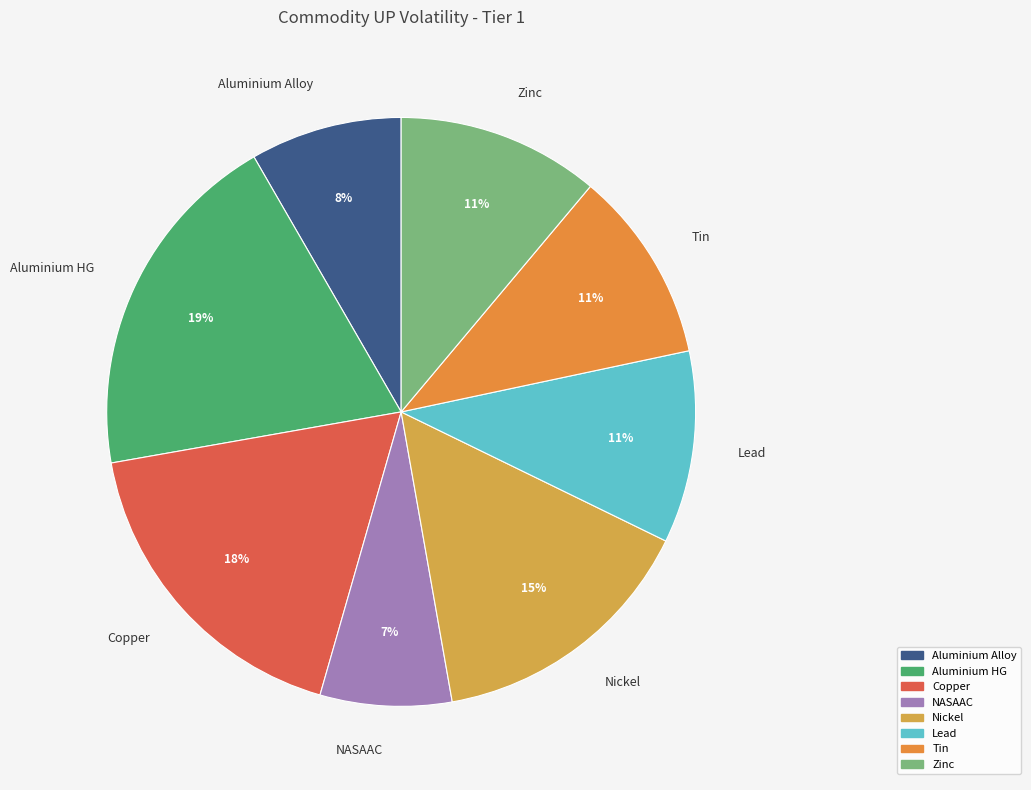

How many segments does this pie chart have?

8